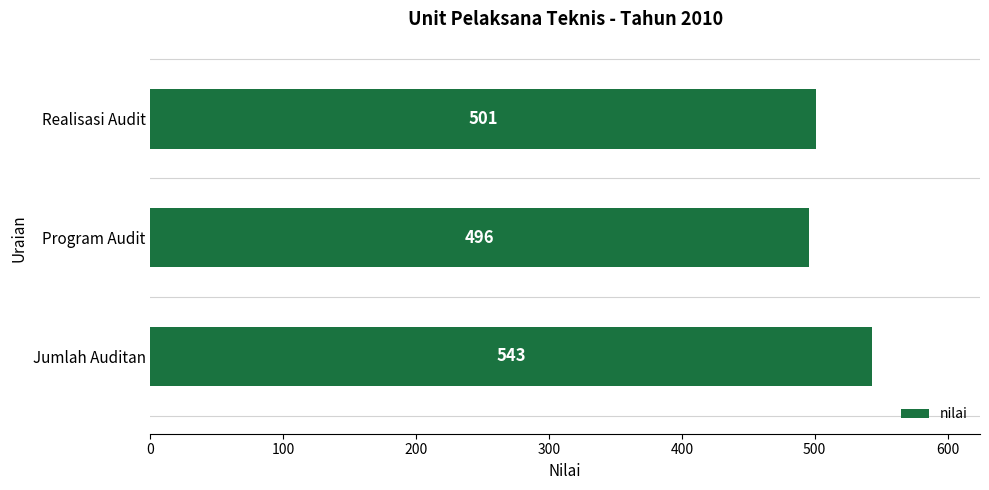

True or false: the data shows 699 at Realisasi Audit.

False